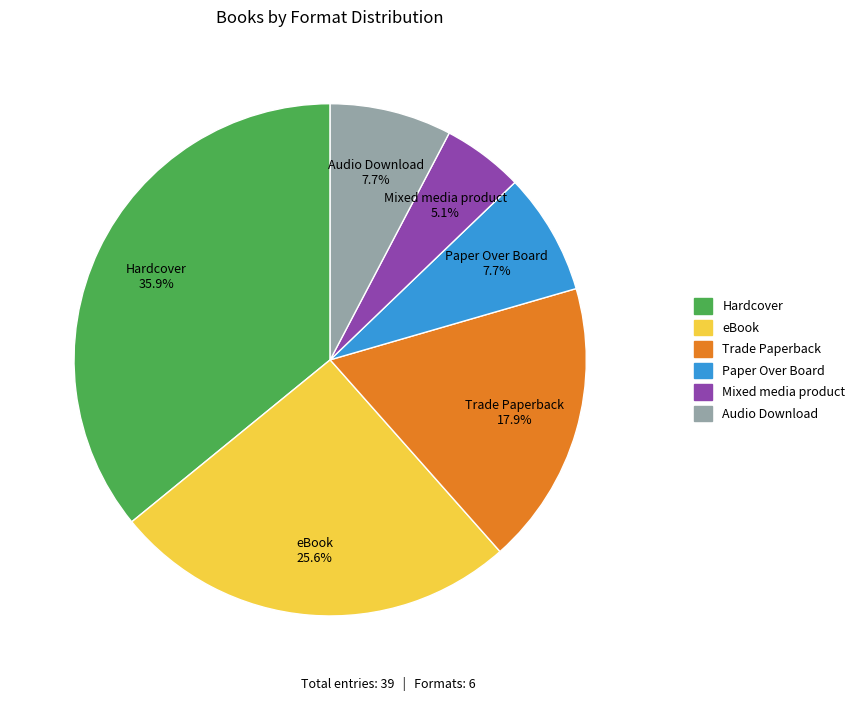

The eBook slice represents 26% of the pie. True or false?

True